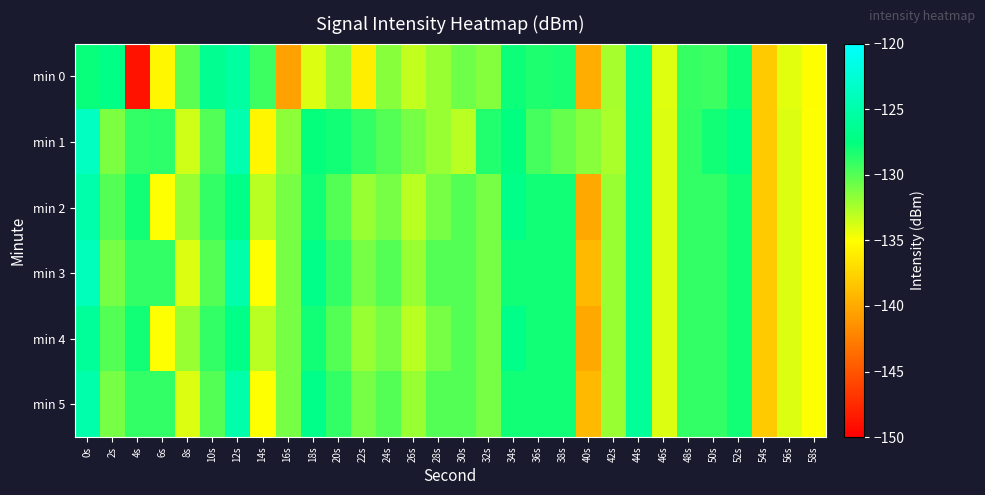

Which category has the highest value across all series?

0s